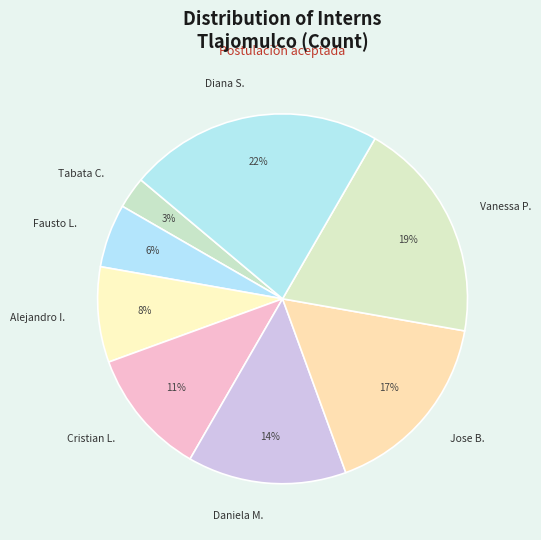

Is there a majority slice in this chart?

No